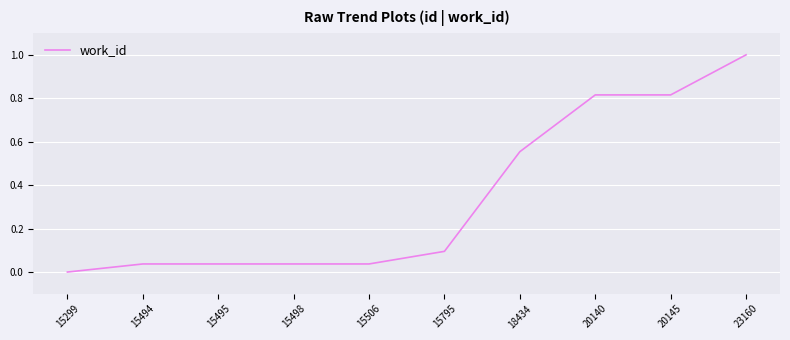

Count the number of values greater than 0.

9